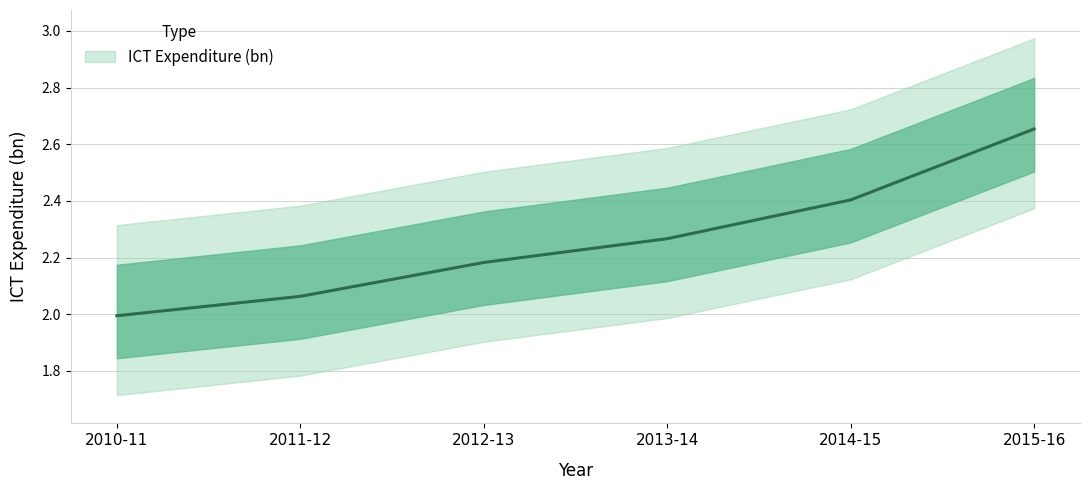

What is the smallest value displayed?

2.0